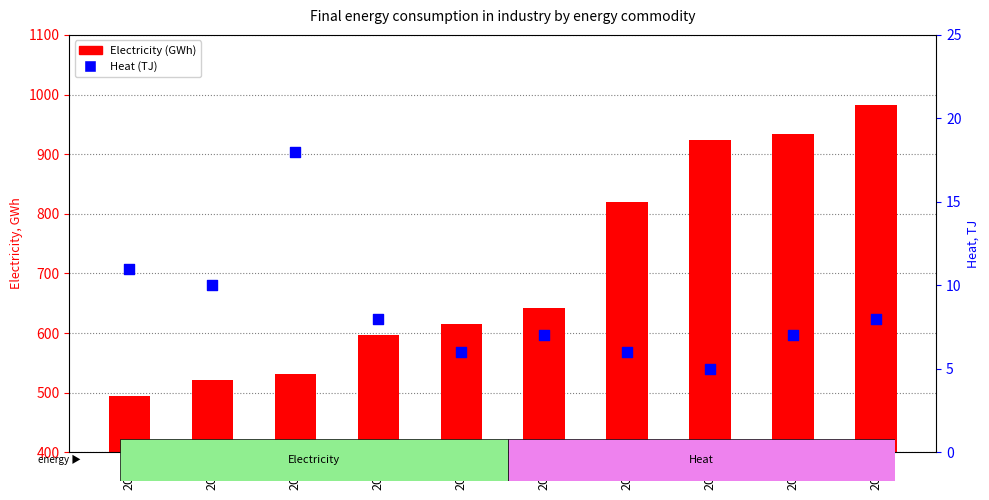

What is the total value across all series at 2019?

991